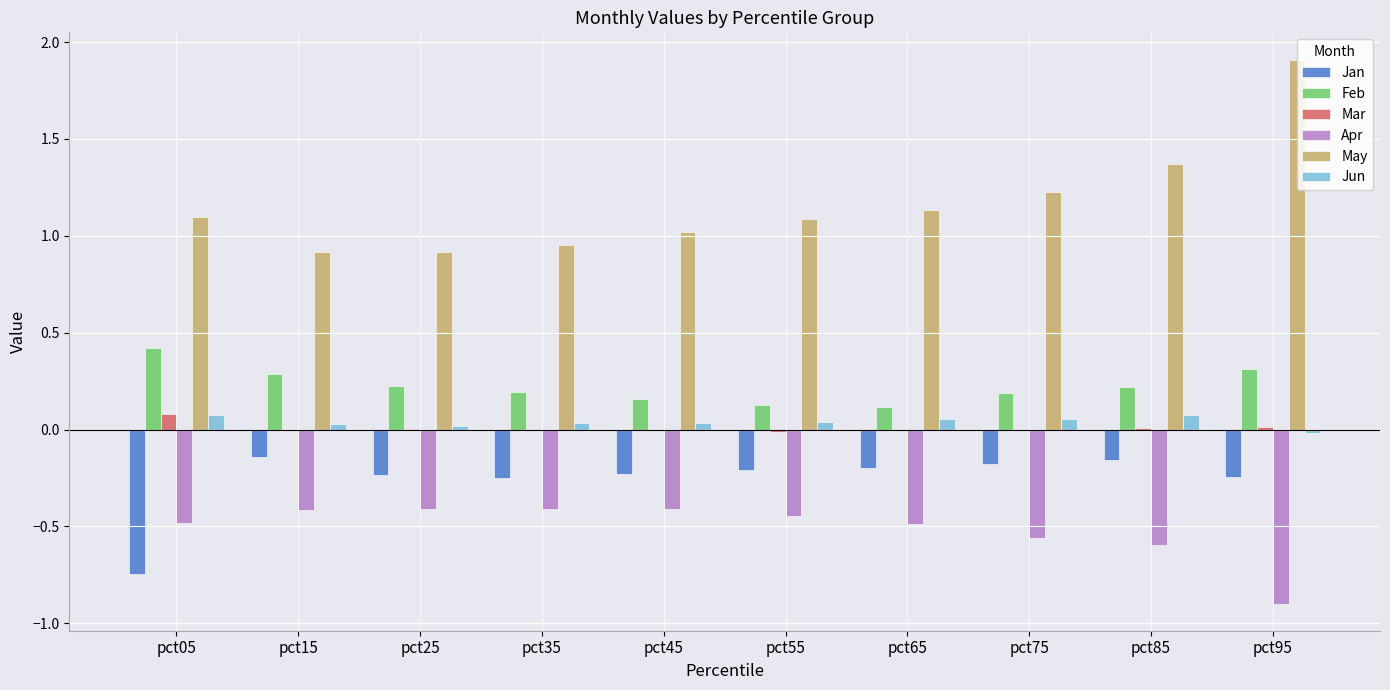

Is the value of Jan at pct25 greater than the value of Jun at pct75?

No